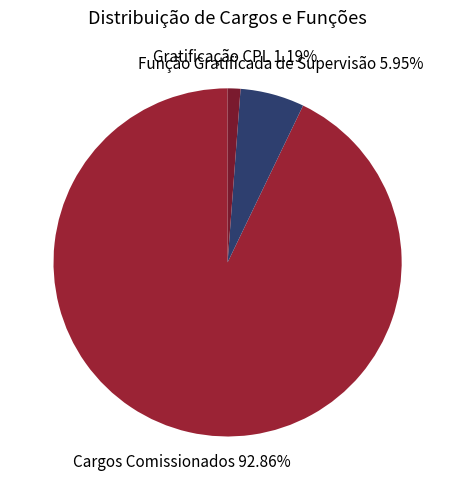

Between Função Gratificada de Supervisão and Cargos Comissionados, which is larger?

Cargos Comissionados